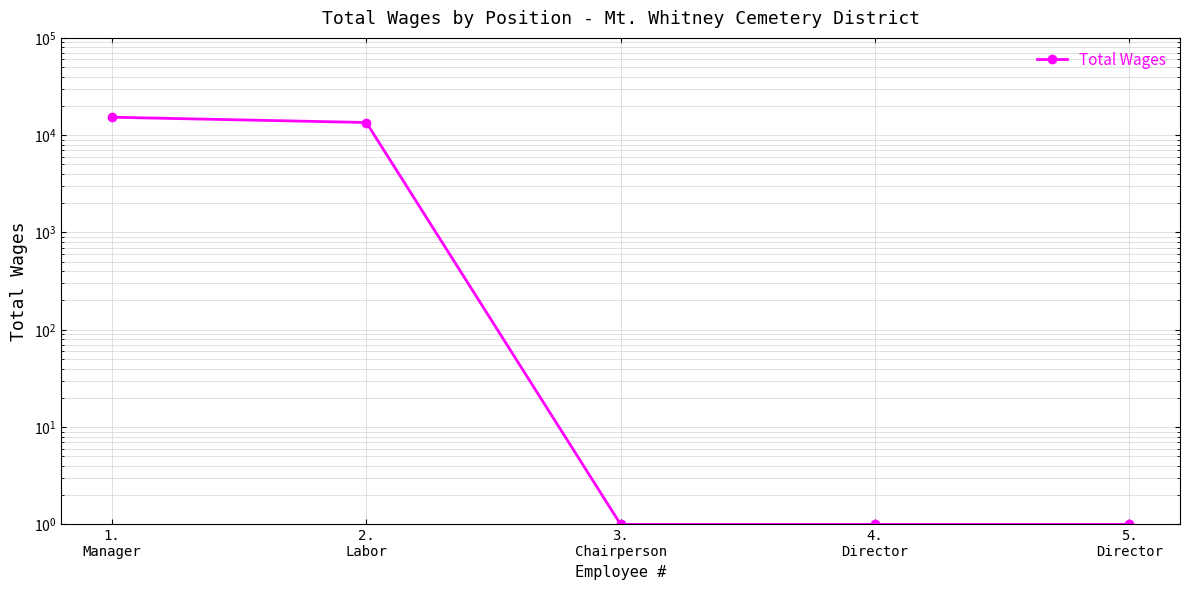

What is the value of the 4th point from the left?

1